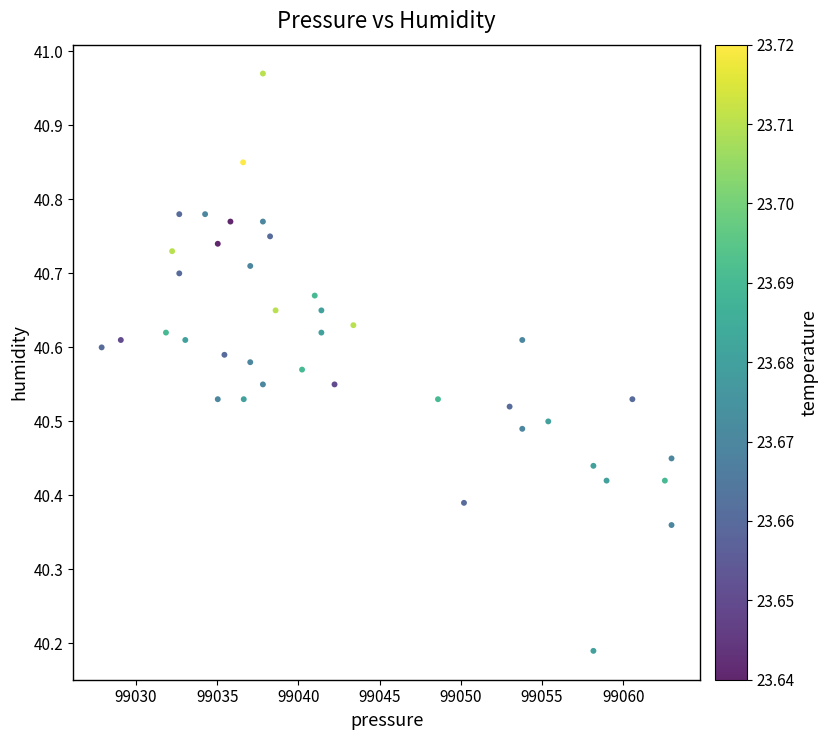

What is the range of Y values (max minus min)?

0.8